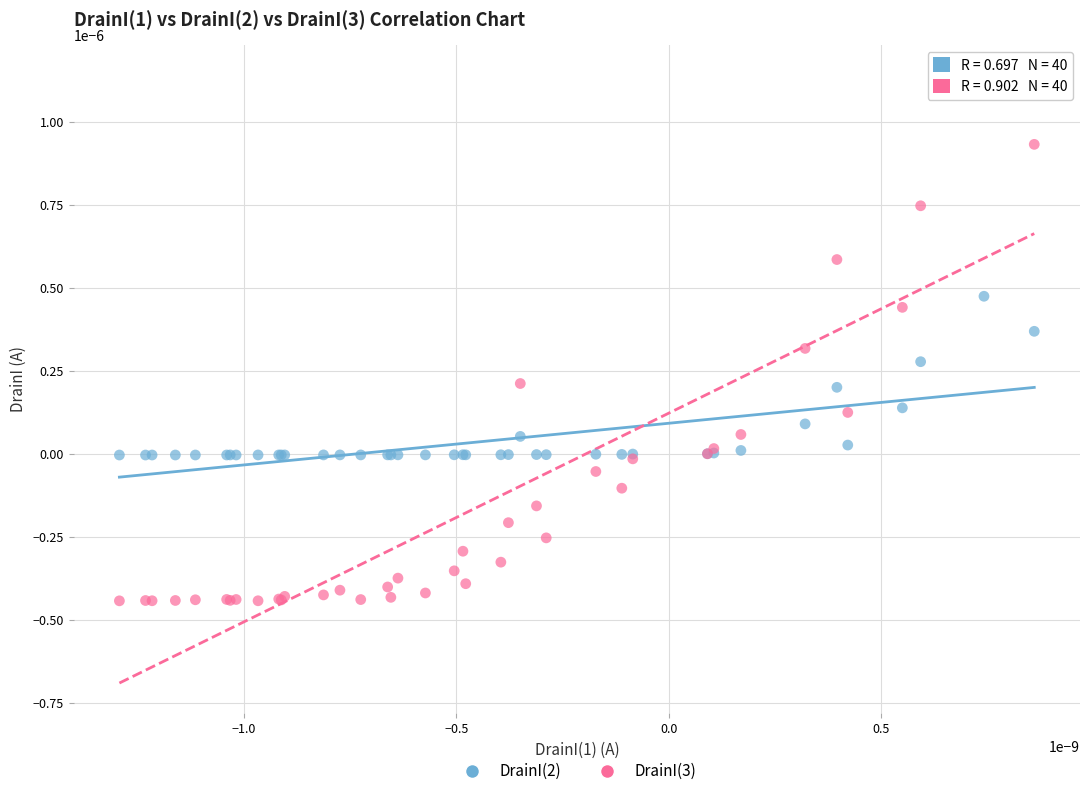

What are all the series names shown in the legend?

DrainI(2), DrainI(3)